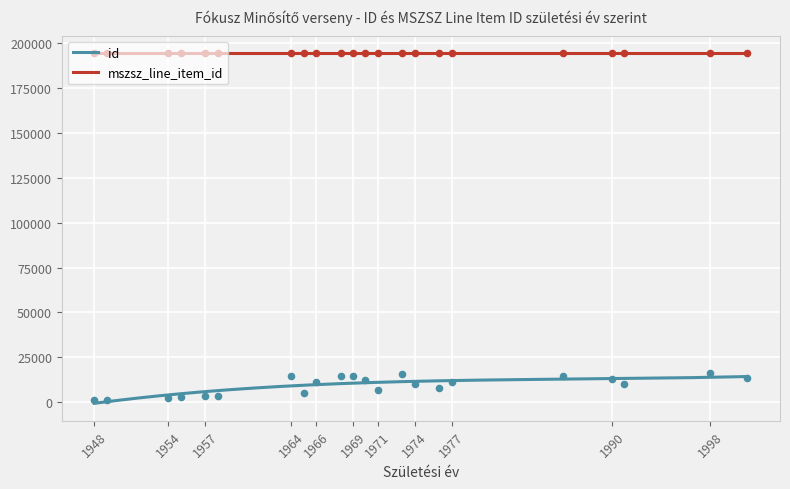

Which series has the largest Y range (max minus min)?

id